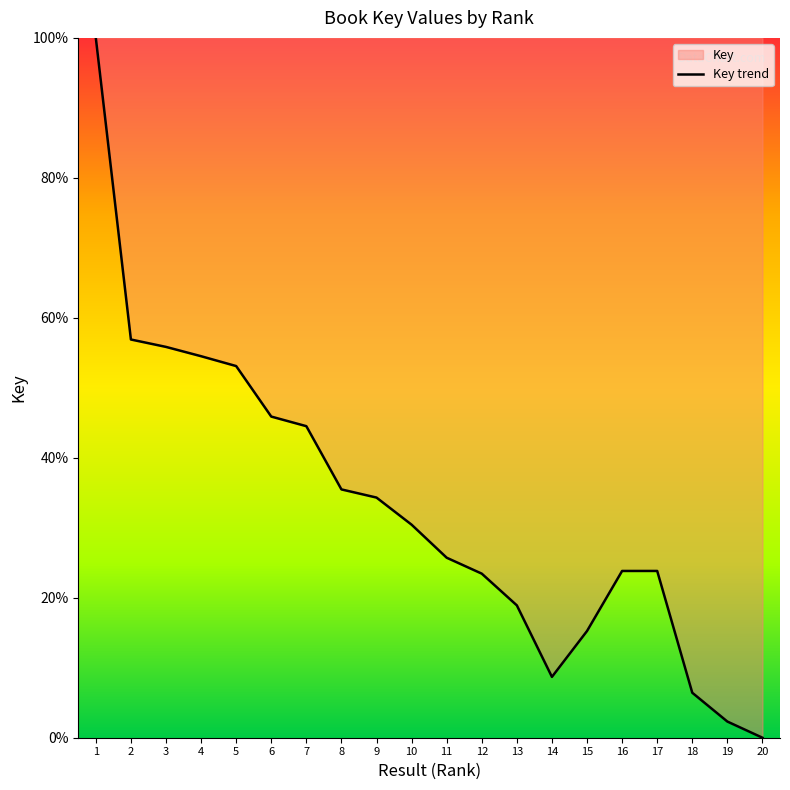

What is the sum of the values at 11 and 7?

70.2